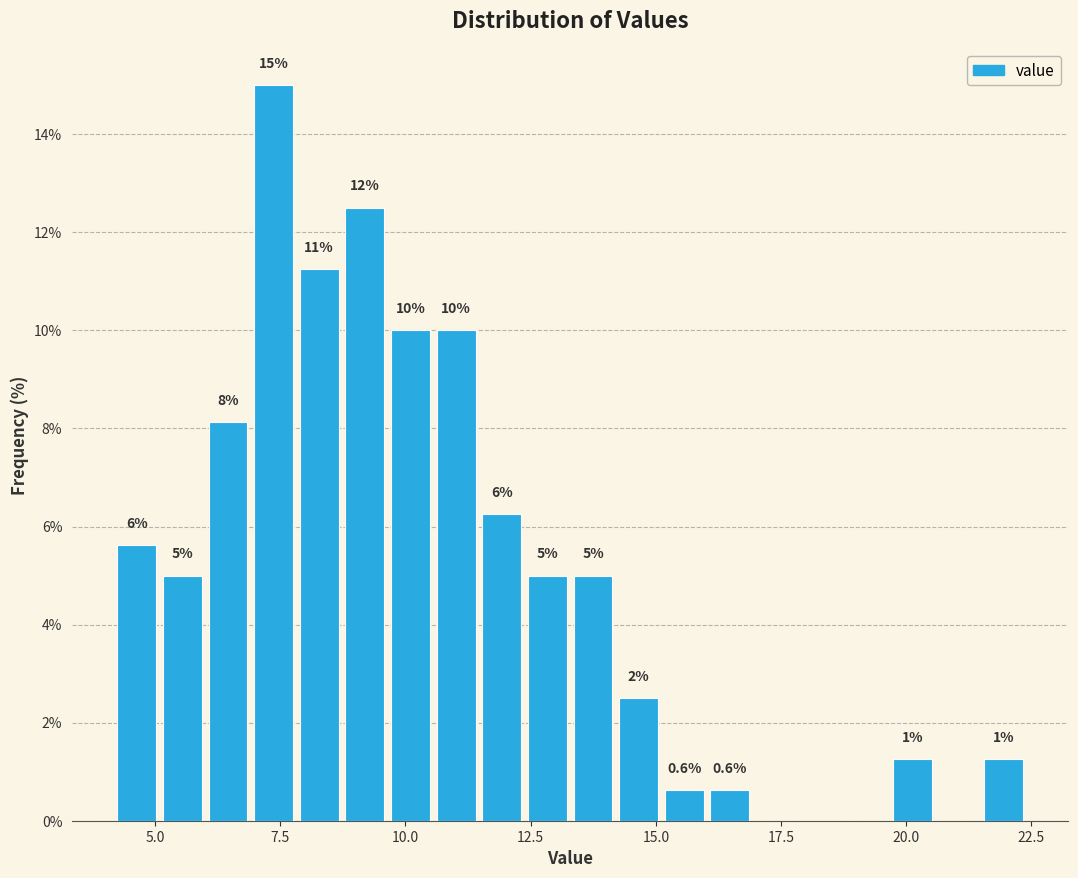

Read against the x-axis, roughly where is the centre of the tallest bar?

7.5